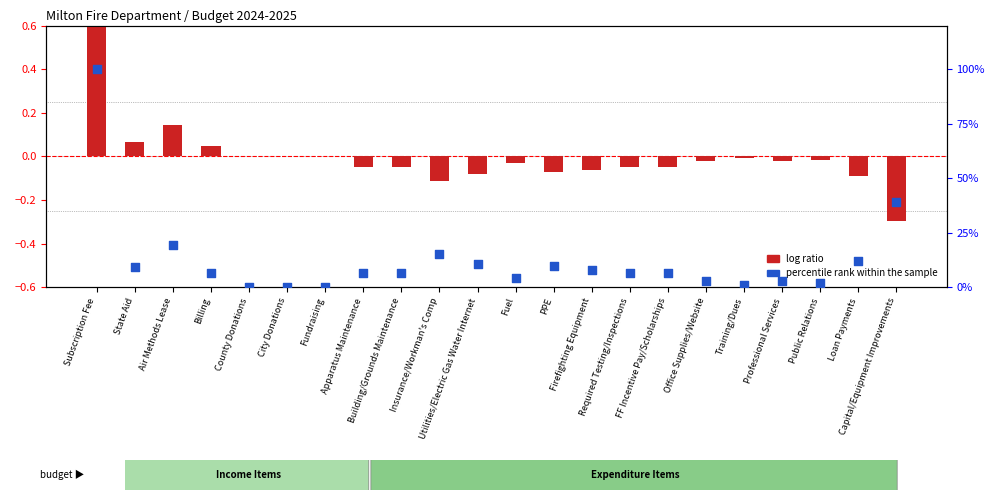

Is the value of percentile rank within the sample at City Donations greater than the value of log ratio at Building/Grounds Maintenance?

Yes